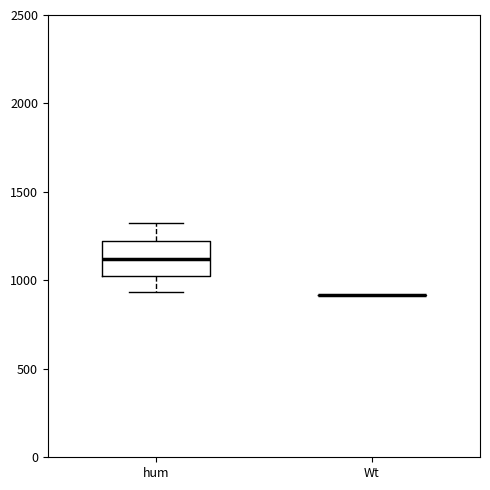

Comparing the boxes themselves (not the whiskers), which one is the tallest?

hum